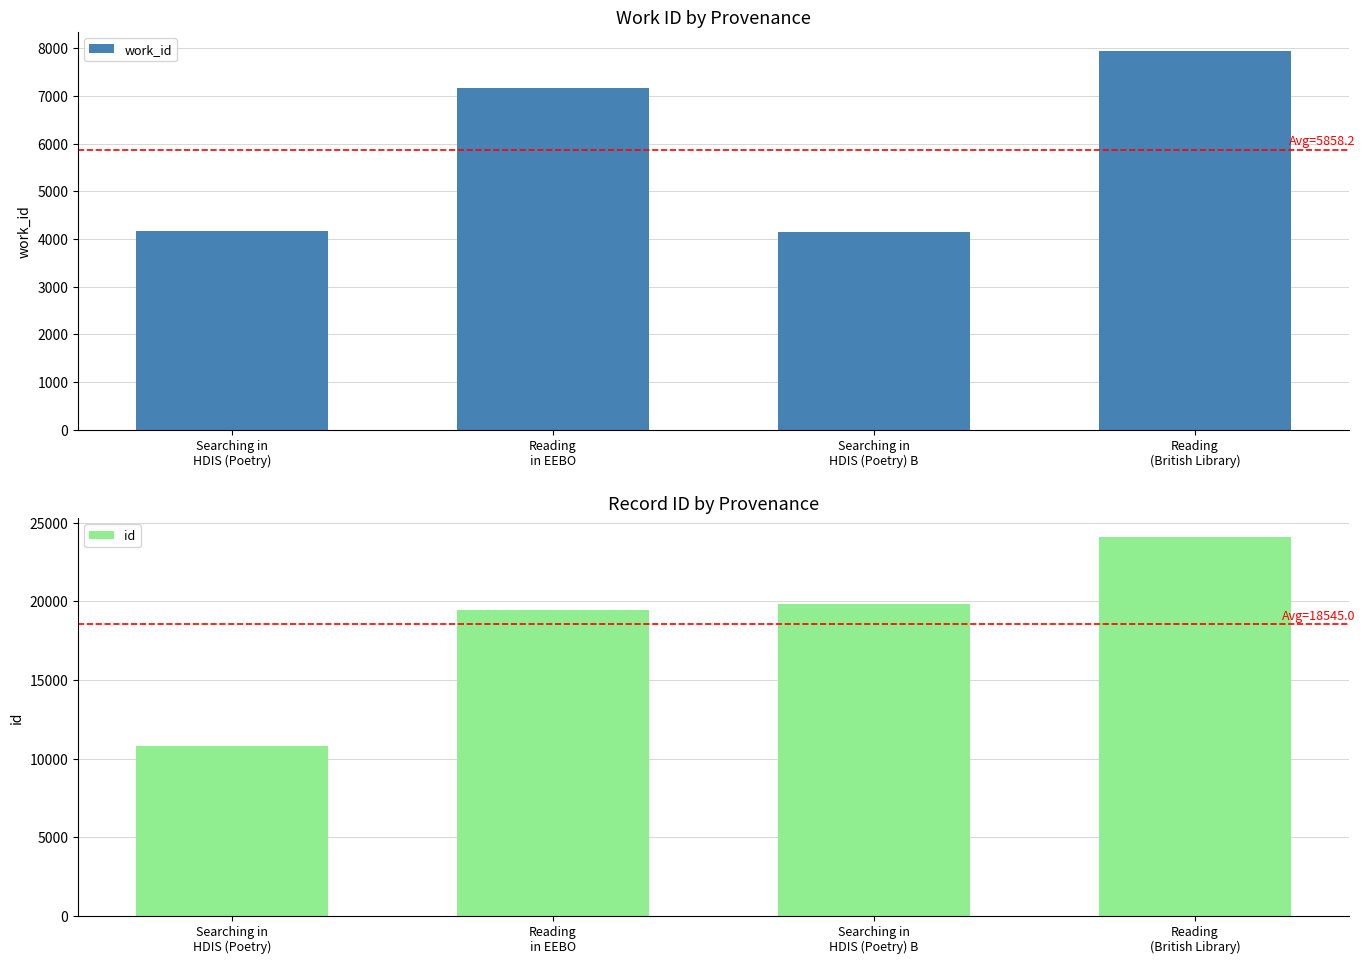

Rank the series at Searching in
HDIS (Poetry) B from lowest to highest value.

work_id, id